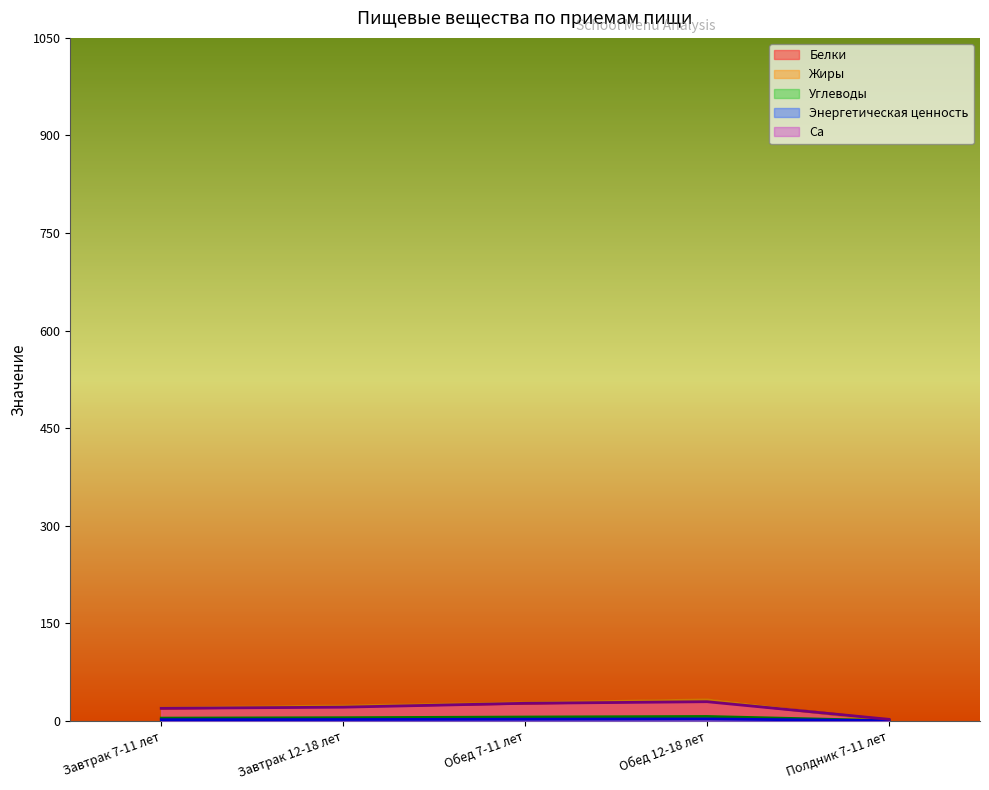

What is the difference between the maximum and second lowest values in the Белки series?

12.2